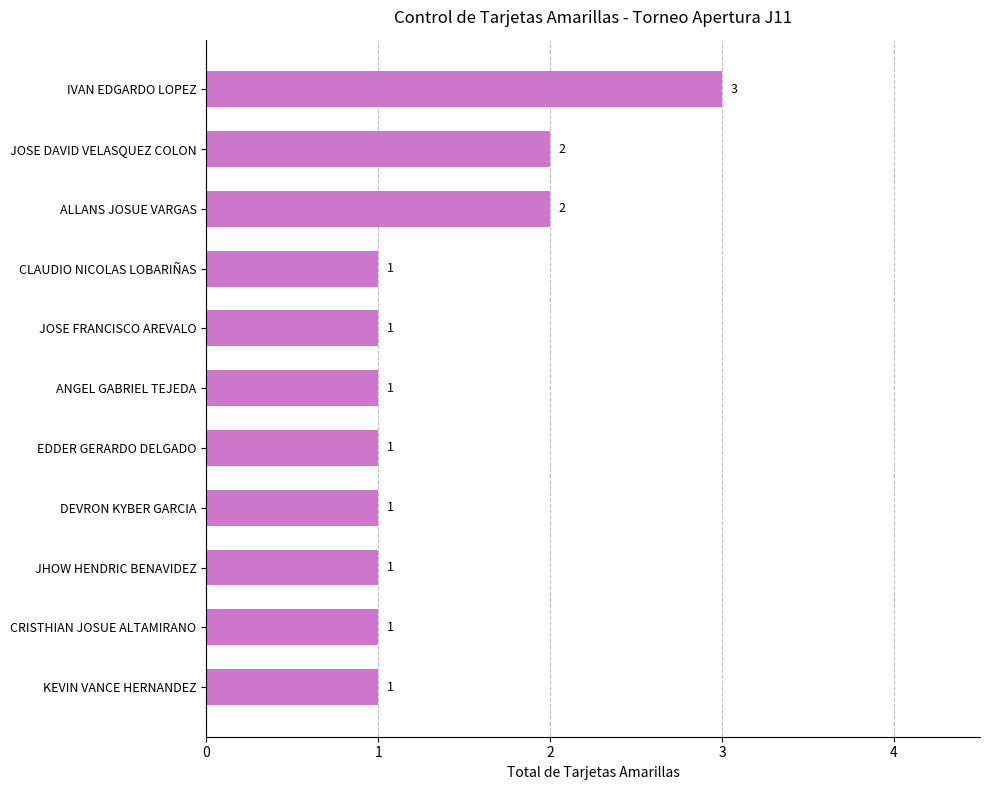

How many values are between 1 and 2?

10